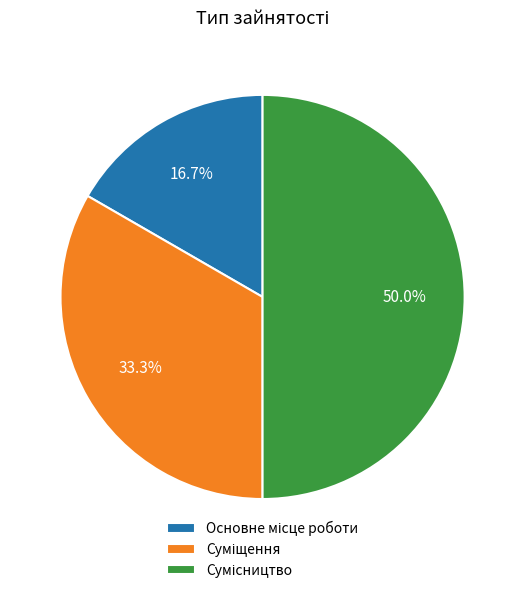

What percentage is the Основне місце роботи slice, to the nearest percent?

17%